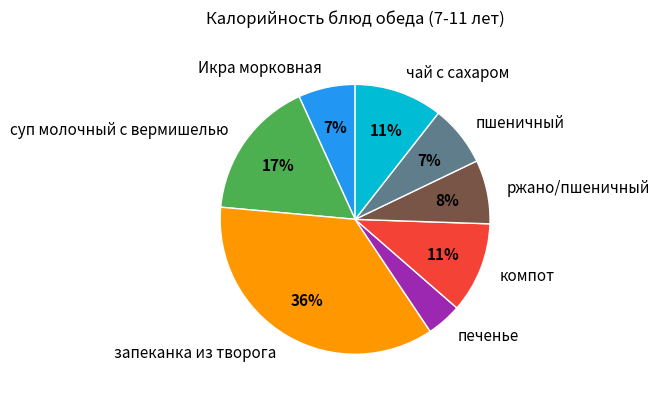

To the nearest percent, what is the difference between the чай с сахаром and ржано/пшеничный slice percentages?

3%